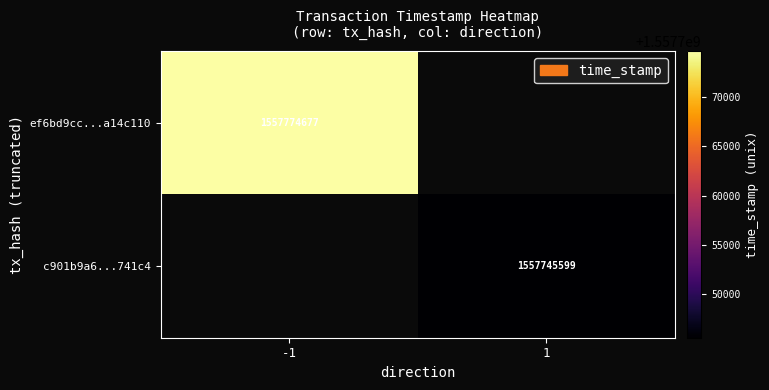

Is it true that ef6bd9cc...a14c110 equals 2249654697 at -1?

False